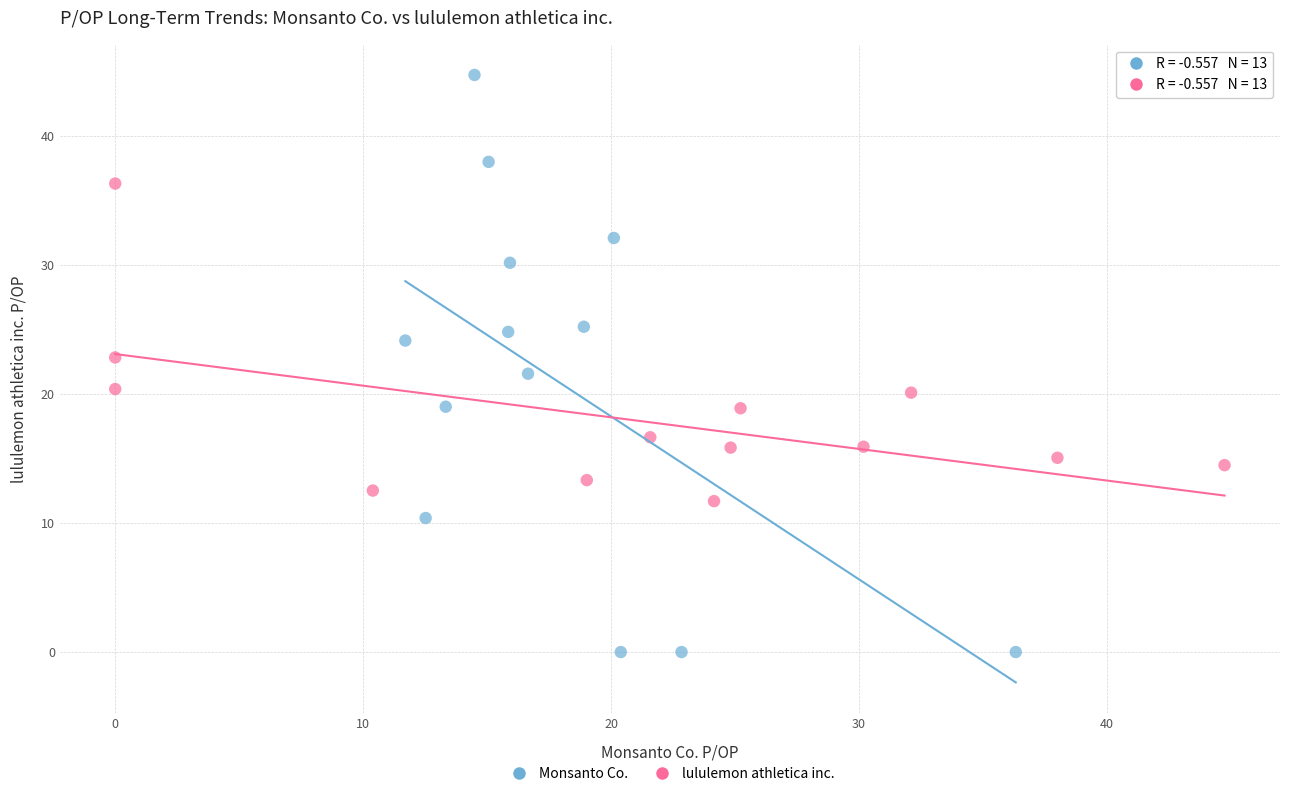

Which series contains the lowest Y value?

Monsanto Co.